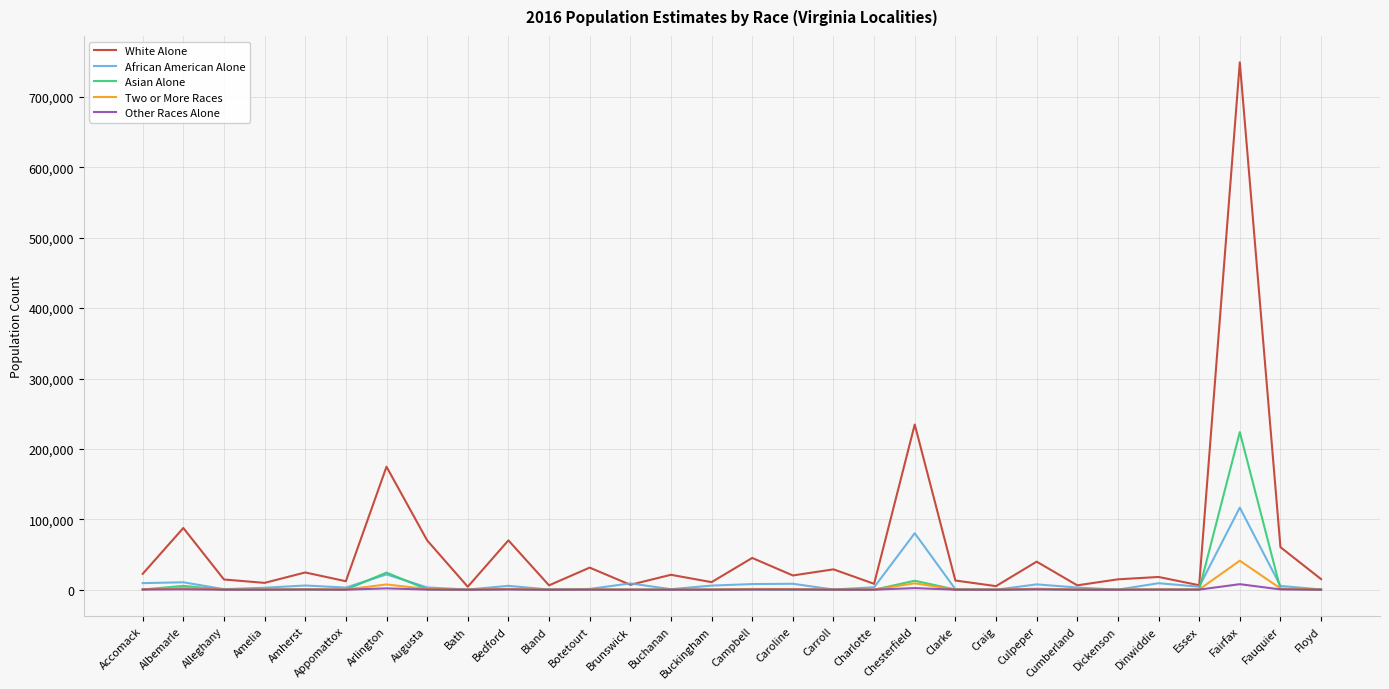

Where is White Alone nearest to the value 376652?

Chesterfield